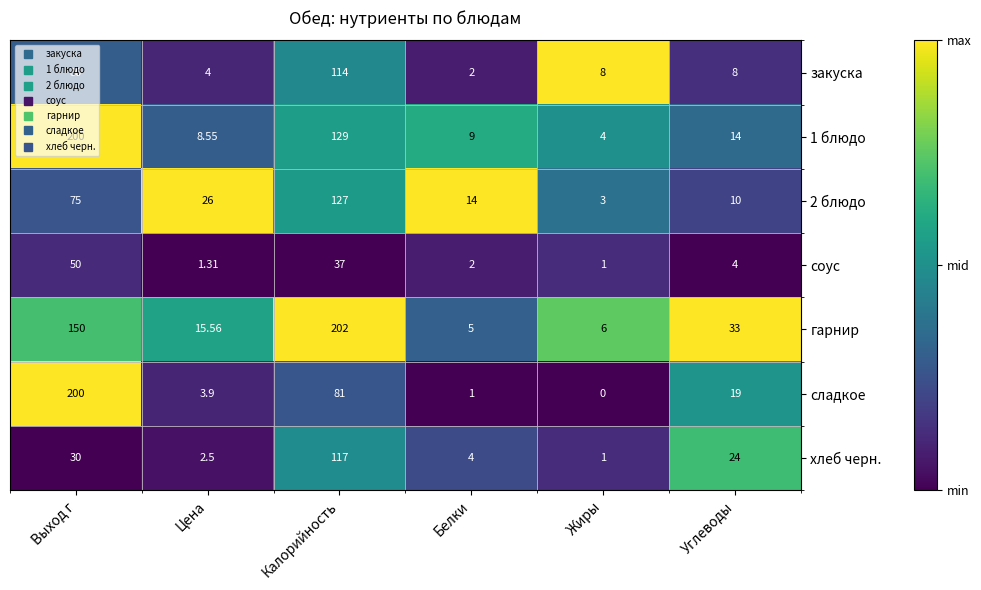

At which label does сладкое reach its peak?

Выход г